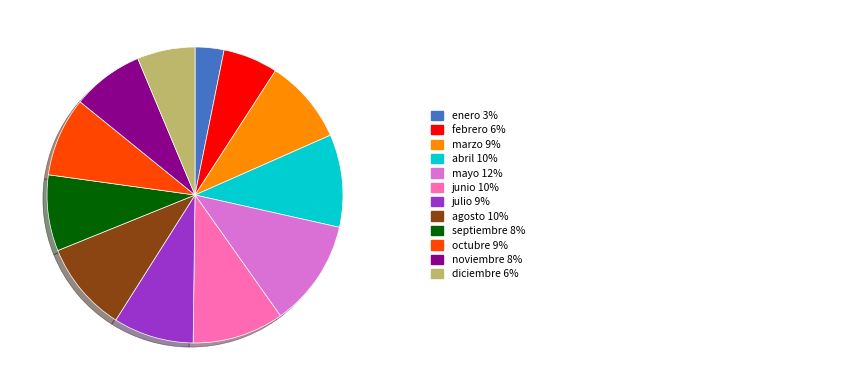

Does any single category account for the majority?

No